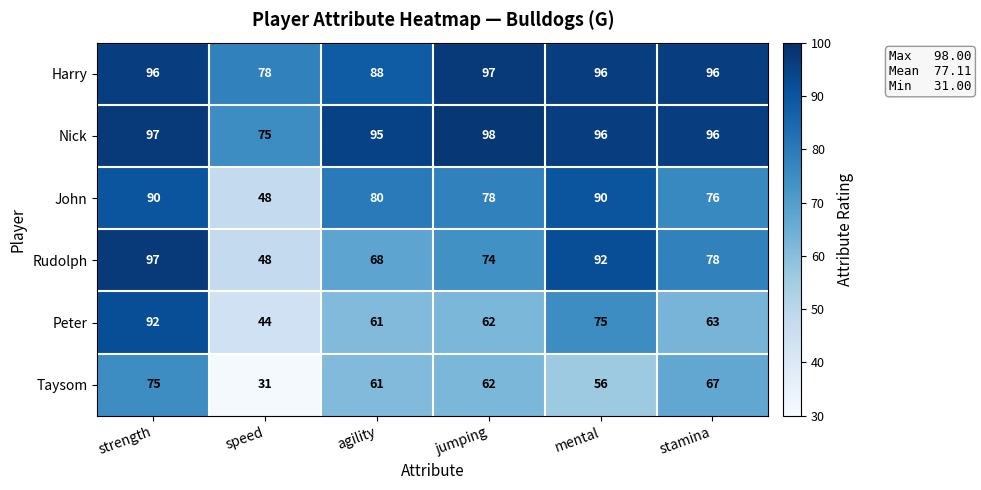

Which series changed the most between strength and agility?

Peter